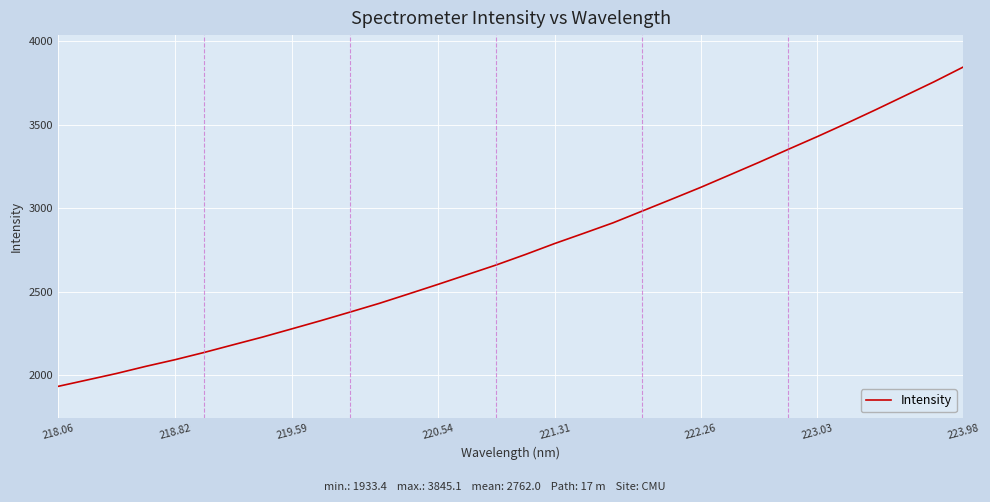

What is the sum of all values?

88383.2